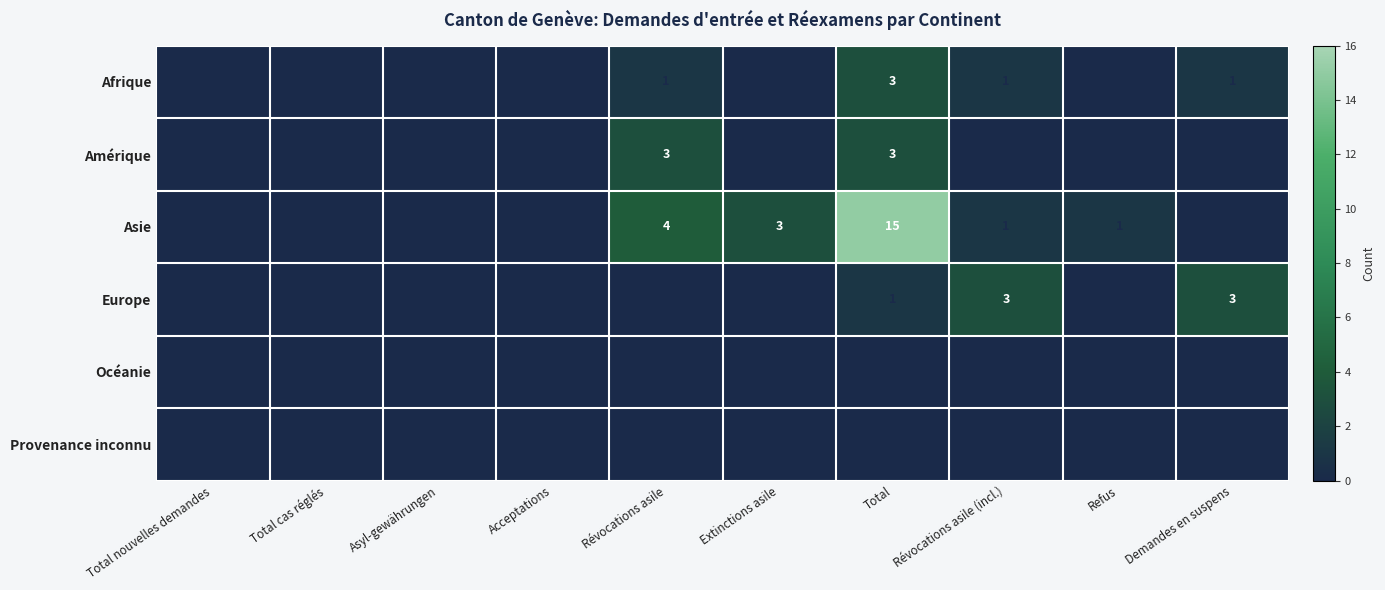

The Océanie series shows 0 at Révocations asile (incl.). True or false?

True